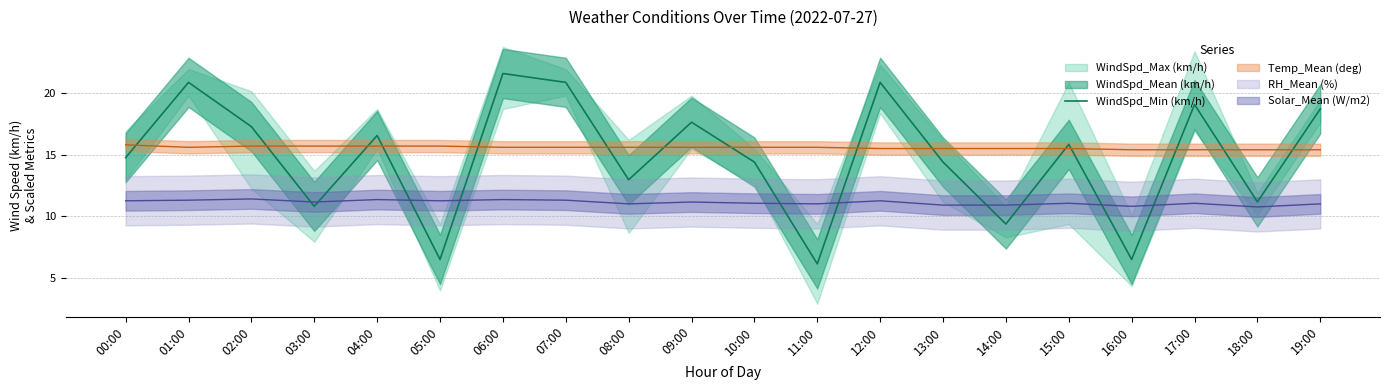

Count the number of values greater than 15.

10